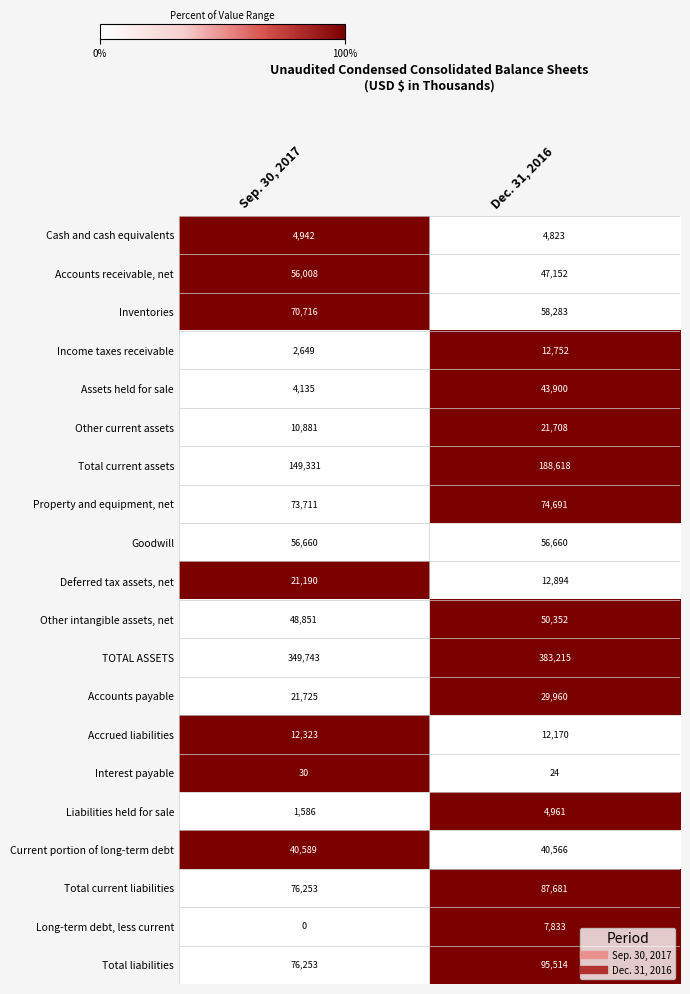

What is the difference between the highest and lowest values at Dec. 31, 2016?

383191